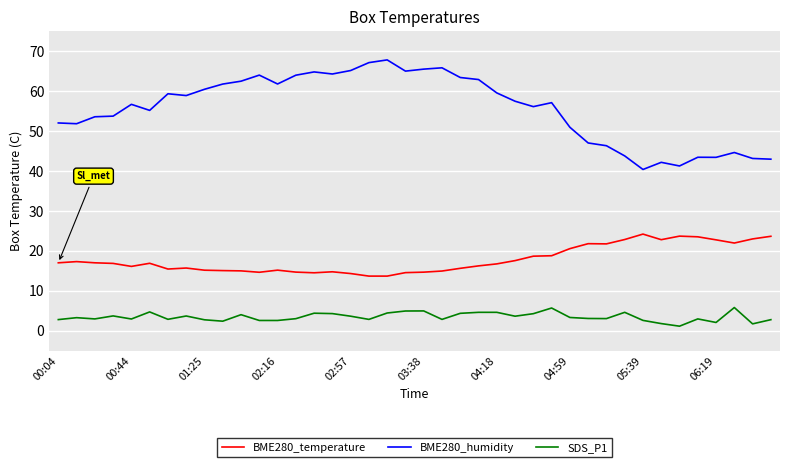

True or false: BME280_humidity and BME280_temperature cross at least once.

False